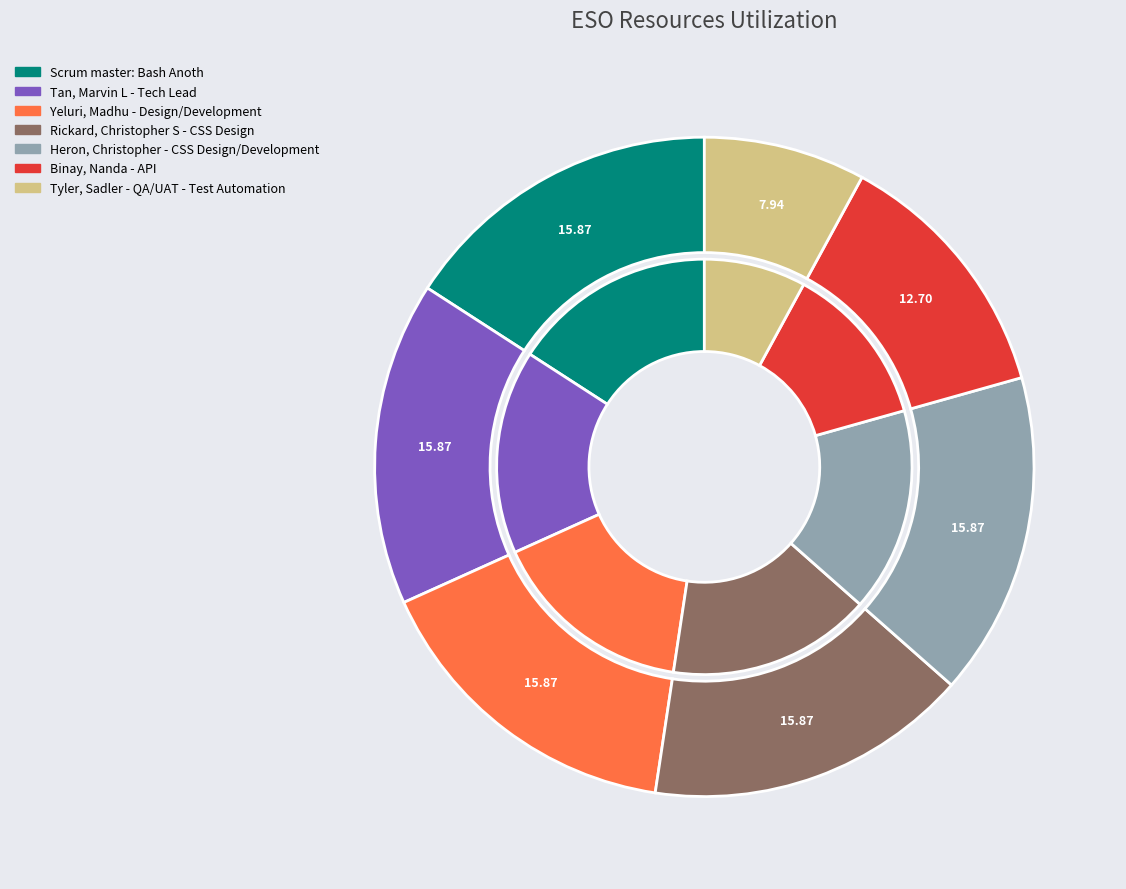

Count the number of slices in the pie.

7